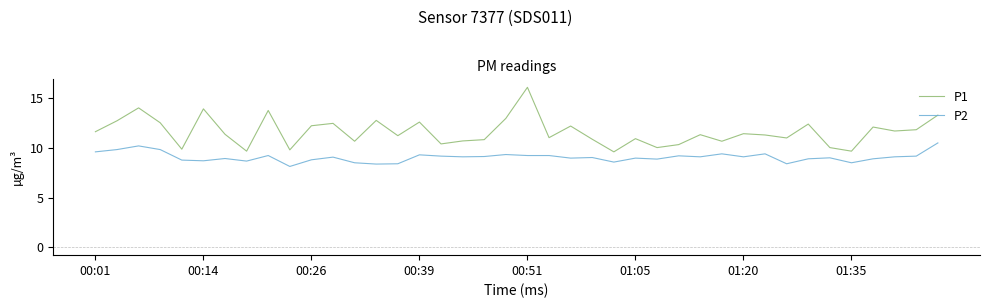

What is the difference between the maximum and minimum values in the P2 series?

2.4